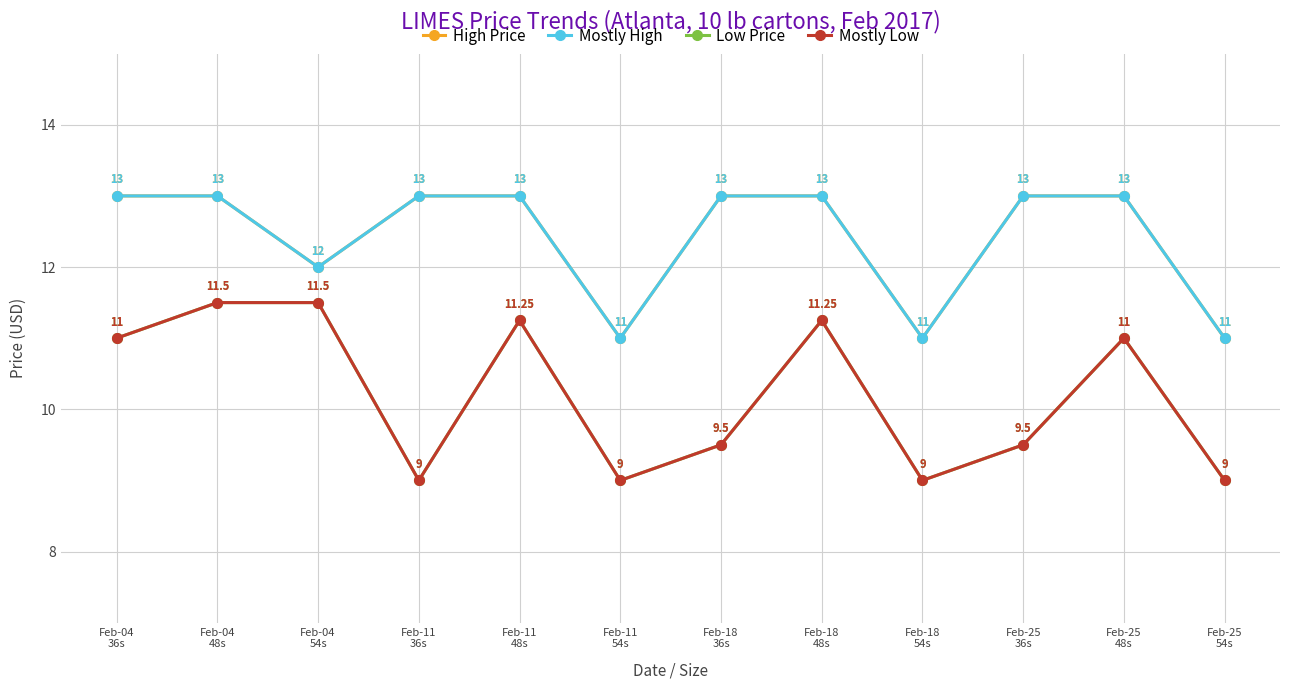

Between Feb-11
48s and Feb-11
54s, which is larger?

Feb-11
48s